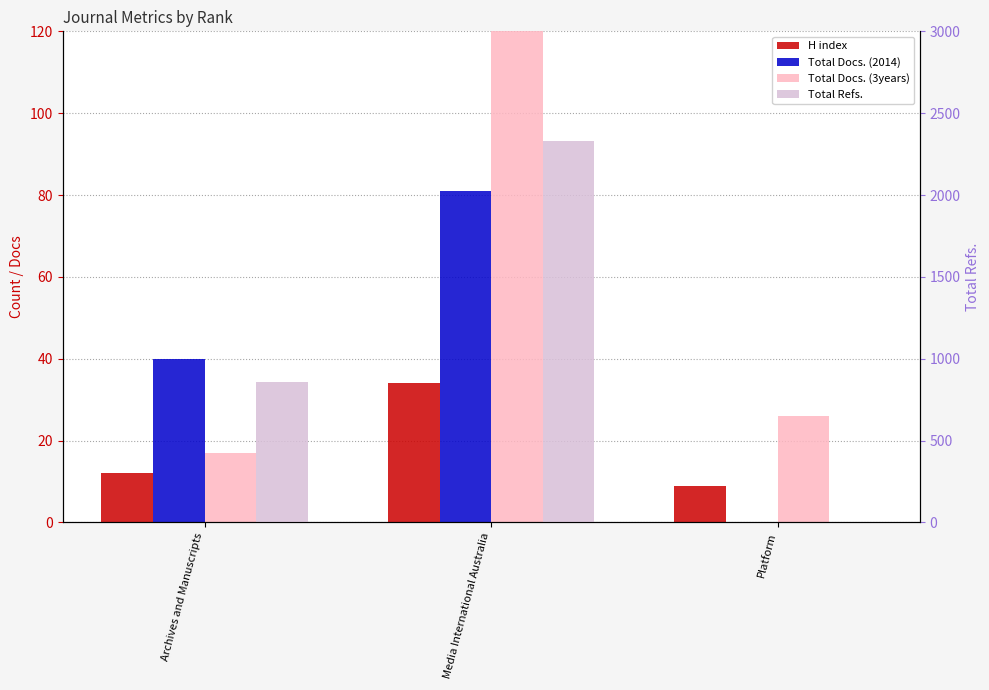

Where is Total Docs. (2014) nearest to the value 40?

Archives and Manuscripts